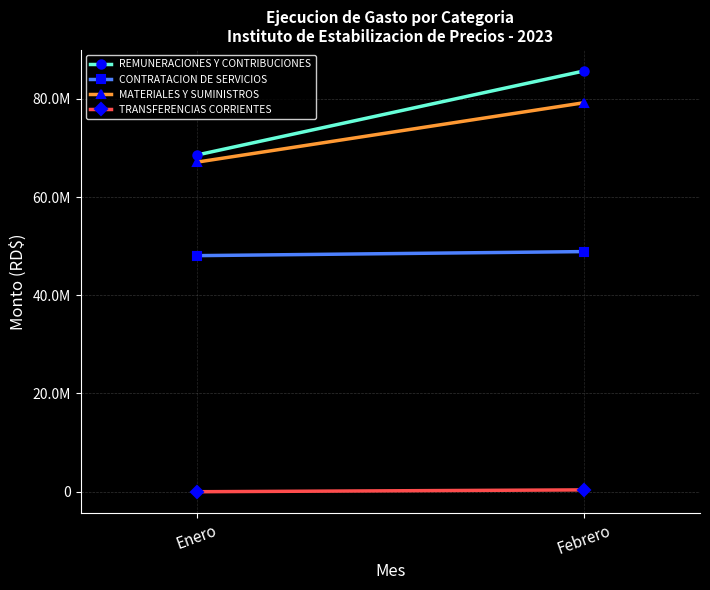

The value of REMUNERACIONES Y CONTRIBUCIONES at Enero is 68556880.3. True or false?

True